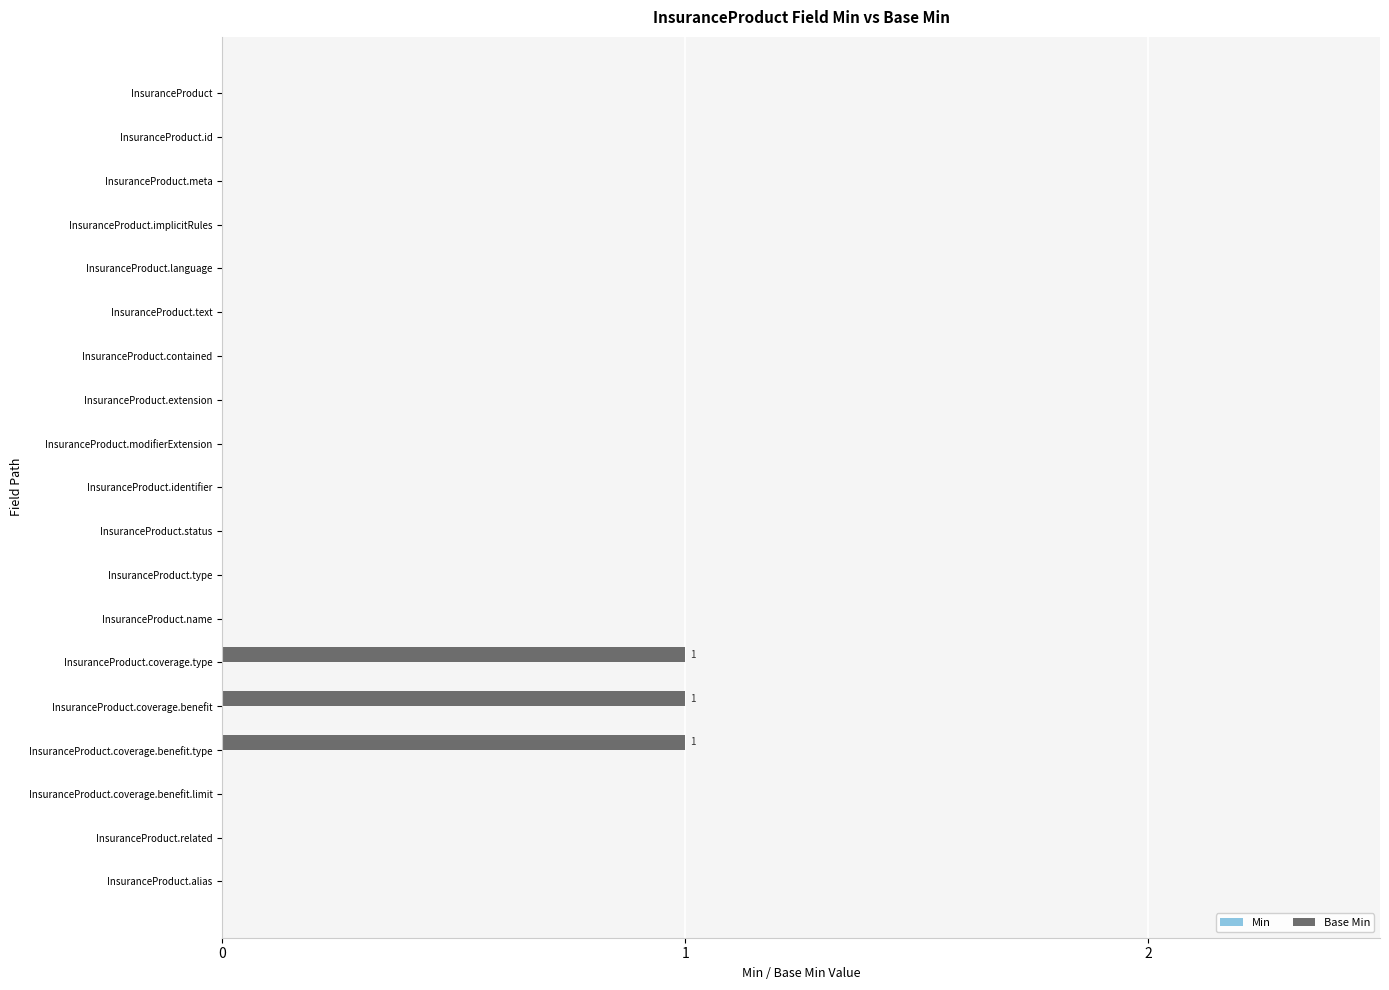

Is it true that the value at InsuranceProduct.language is -1?

False